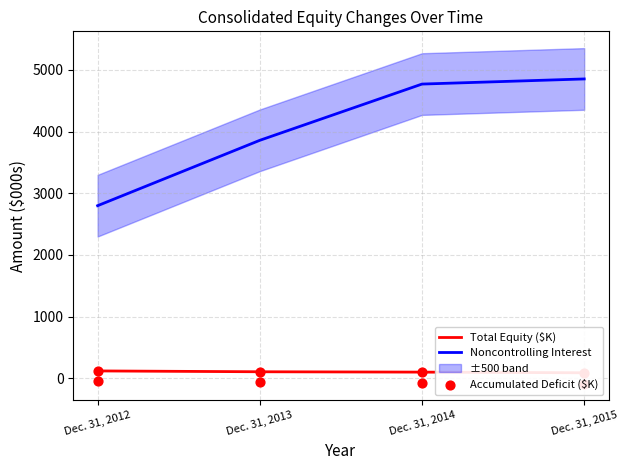

Which series contains the highest Y value?

Noncontrolling Interest